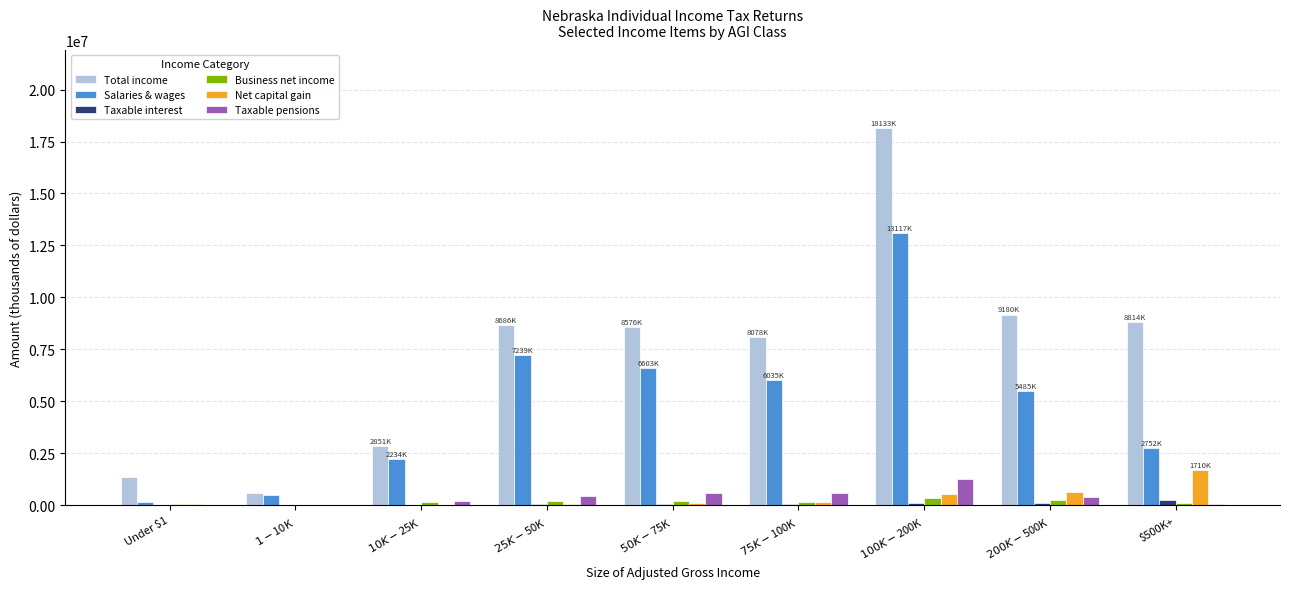

What is the total value across all series at $200K-$500K?

16055763